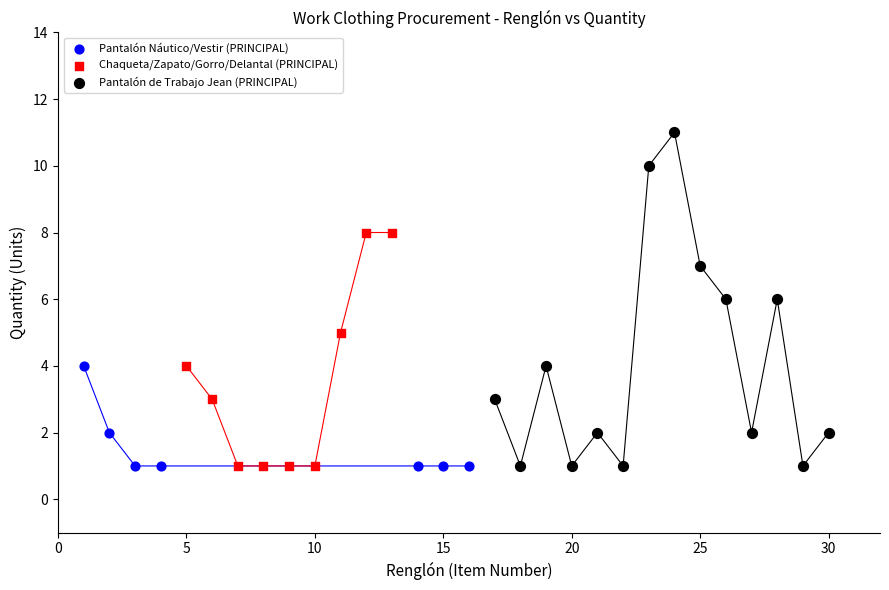

Which series has the widest spread of Y values?

Pantalón de Trabajo Jean (PRINCIPAL)